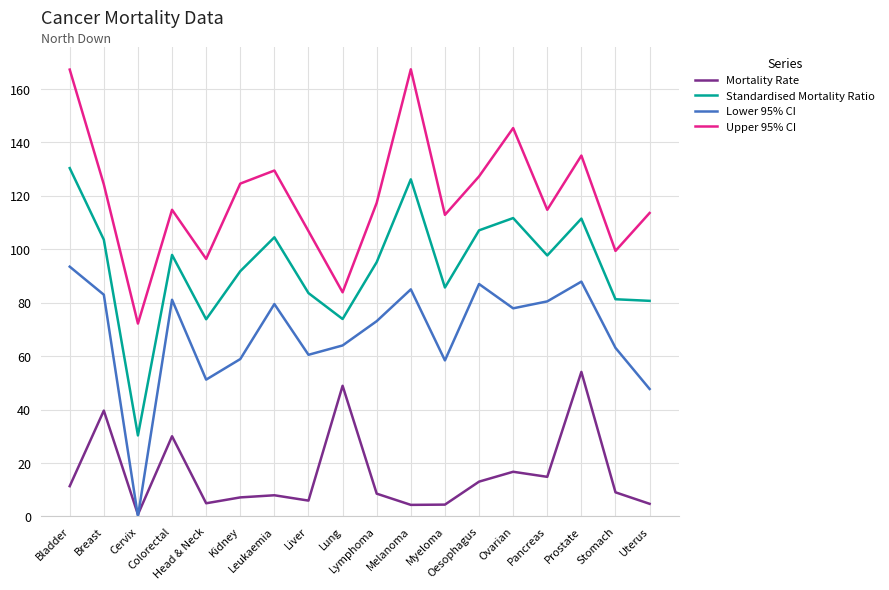

How many lines are shown in the chart?

4